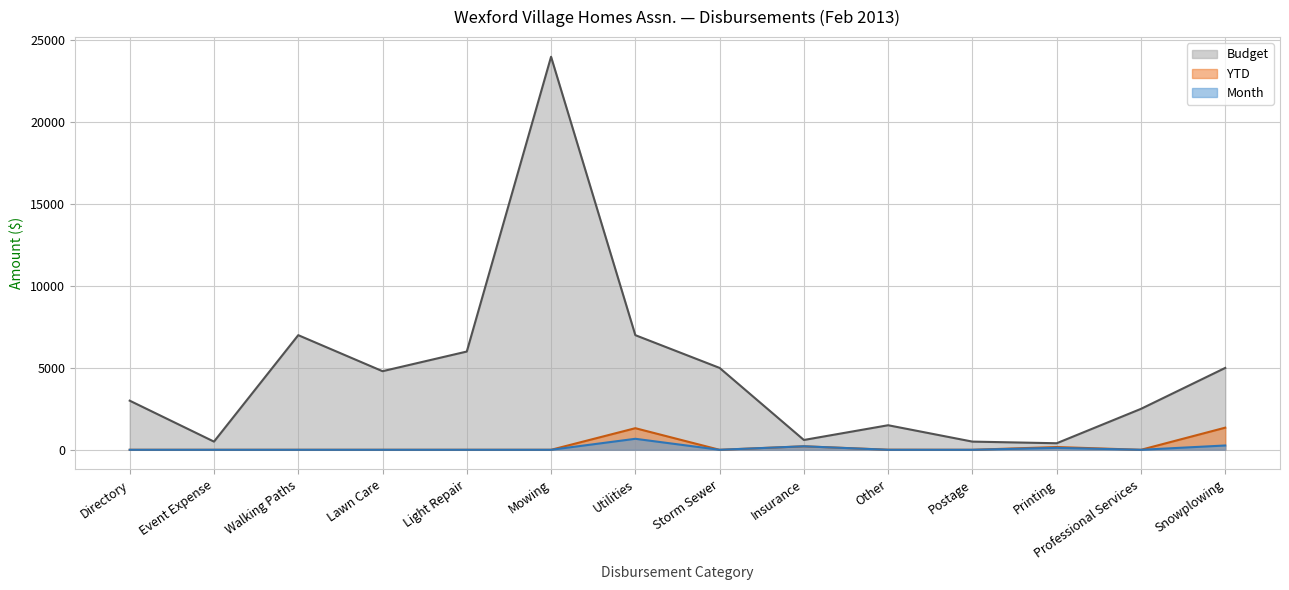

What position from the right is Professional Services?

2